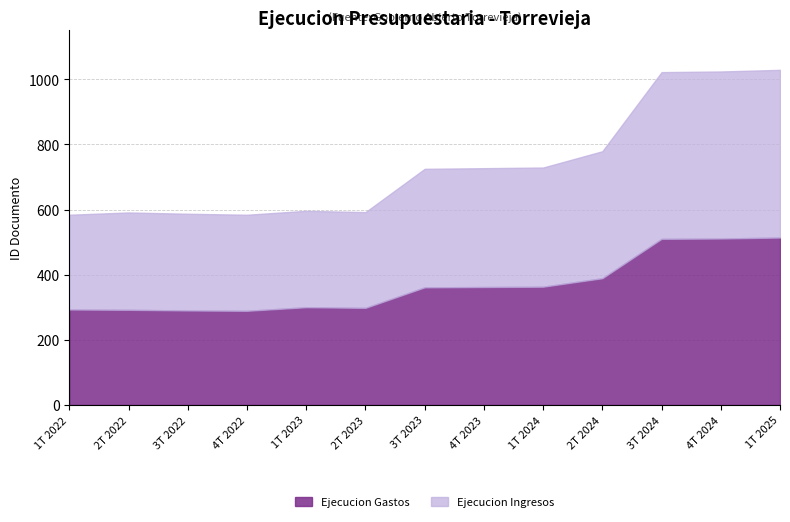

Rank the categories by Ejecucion Gastos value from lowest to highest.

4T 2022, 3T 2022, 2T 2022, 1T 2022, 2T 2023, 1T 2023, 3T 2023, 4T 2023, 1T 2024, 2T 2024, 3T 2024, 4T 2024, 1T 2025